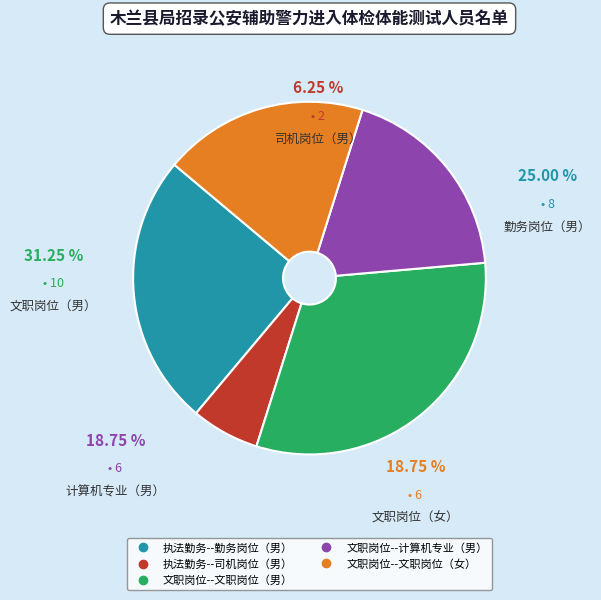

Is there a majority slice in this chart?

No